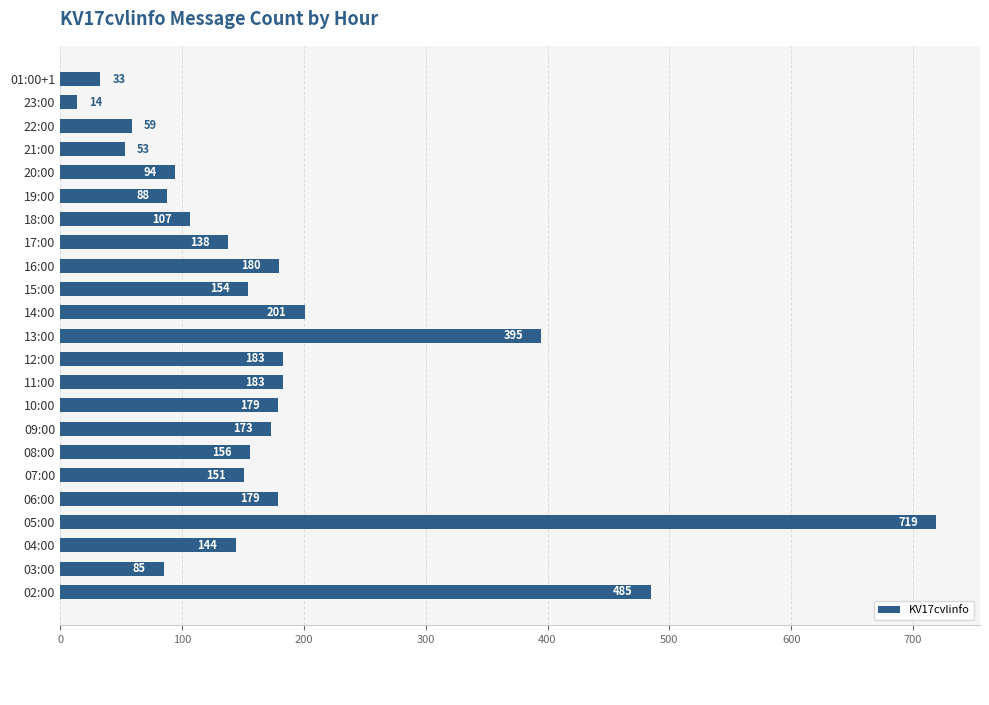

Reading bottom to top, extract all data points from this chart.

02:00=485	03:00=85	04:00=144	05:00=719	06:00=179	07:00=151	08:00=156	09:00=173	10:00=179	11:00=183	12:00=183	13:00=395	14:00=201	15:00=154	16:00=180	17:00=138	18:00=107	19:00=88	20:00=94	21:00=53	22:00=59	23:00=14	01:00+1=33